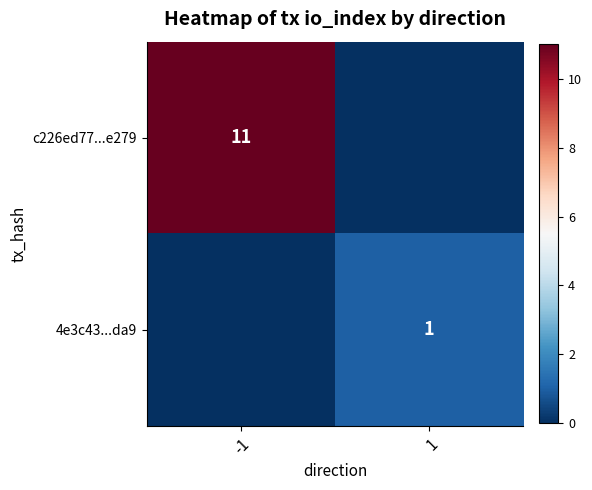

The 4e3c43...da9 series shows 1 at 1. True or false?

True